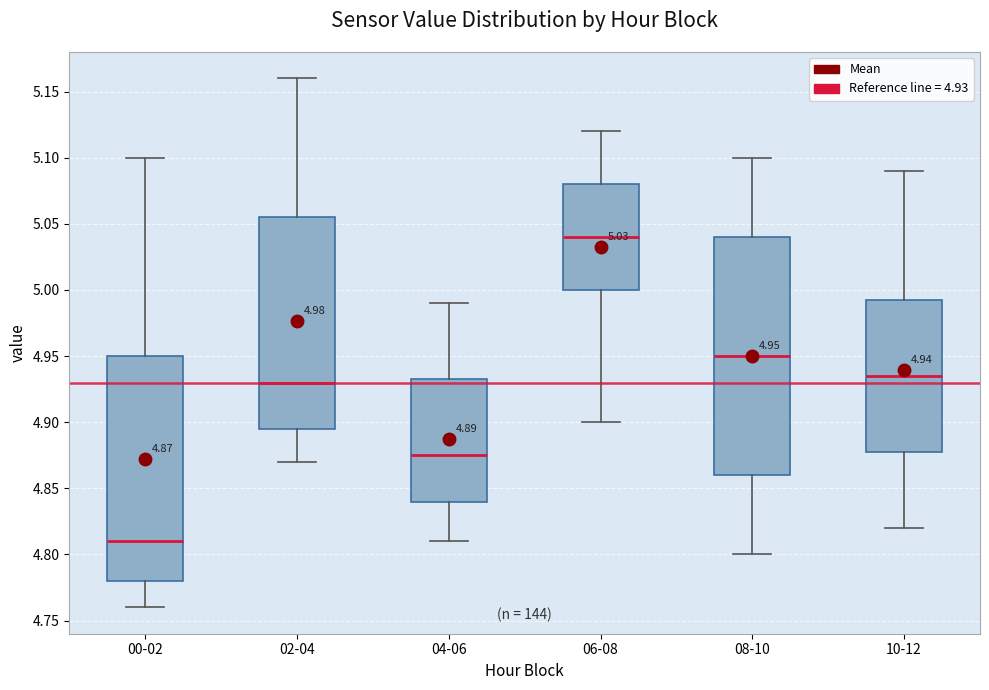

Which box's median line is the highest?

06-08